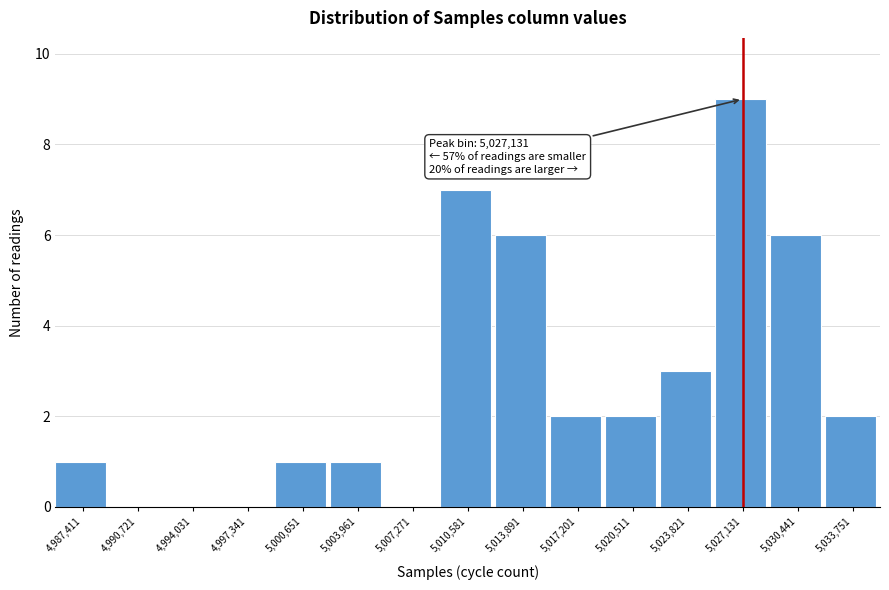

Over which range of the x-axis is the bar tallest?

5025500 to 5029000